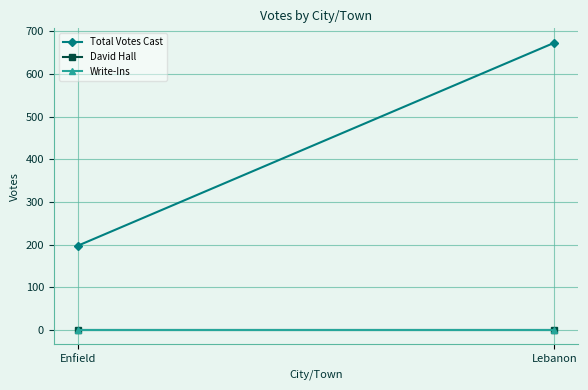

Which category has the lowest value in the Write-Ins series?

Enfield